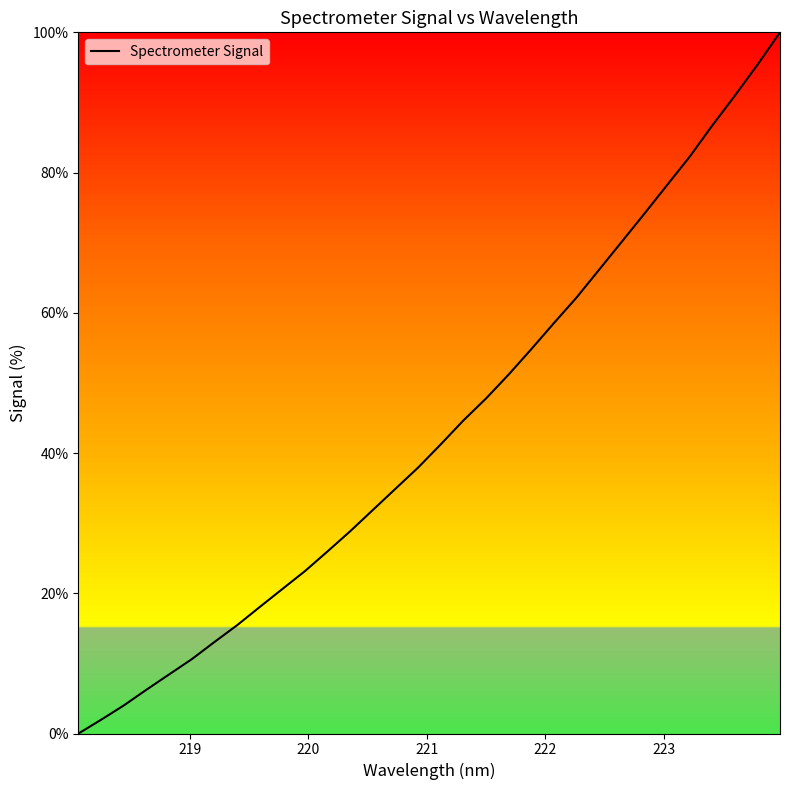

What is the difference between the maximum and minimum values?

100.0